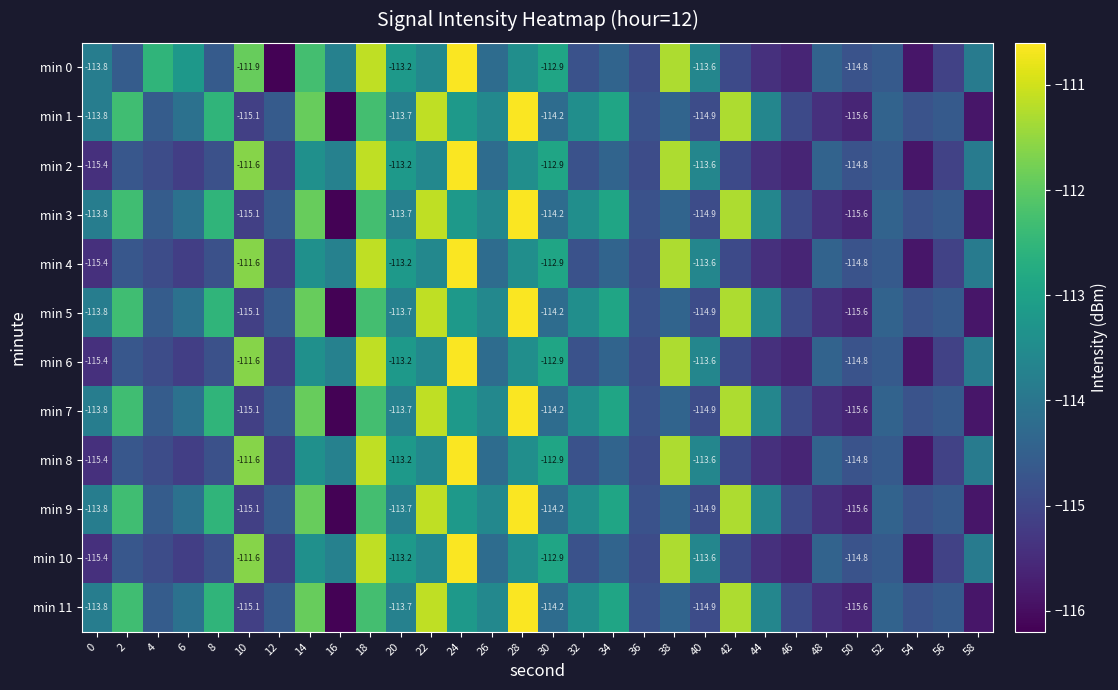

What is the minimum value shown in the chart?

-116.2